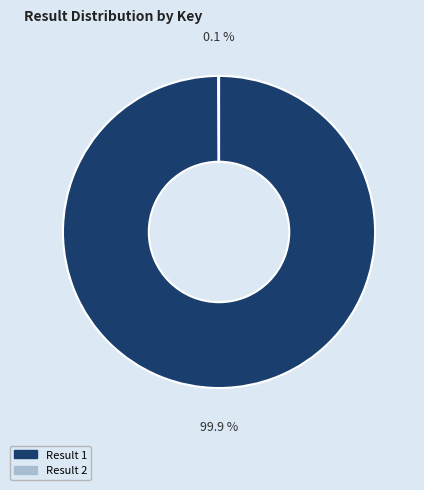

What portion of the pie excludes Result 1?

0.1%